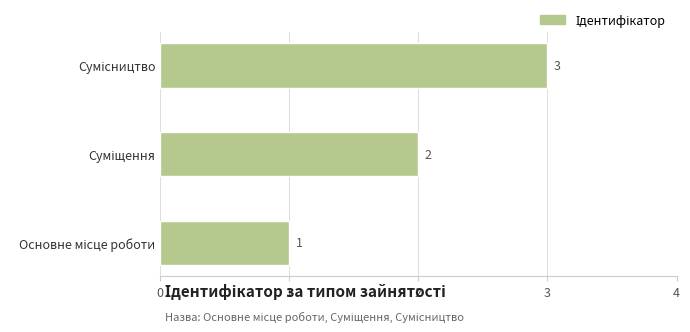

Count the values in the range 1 to 3.

3